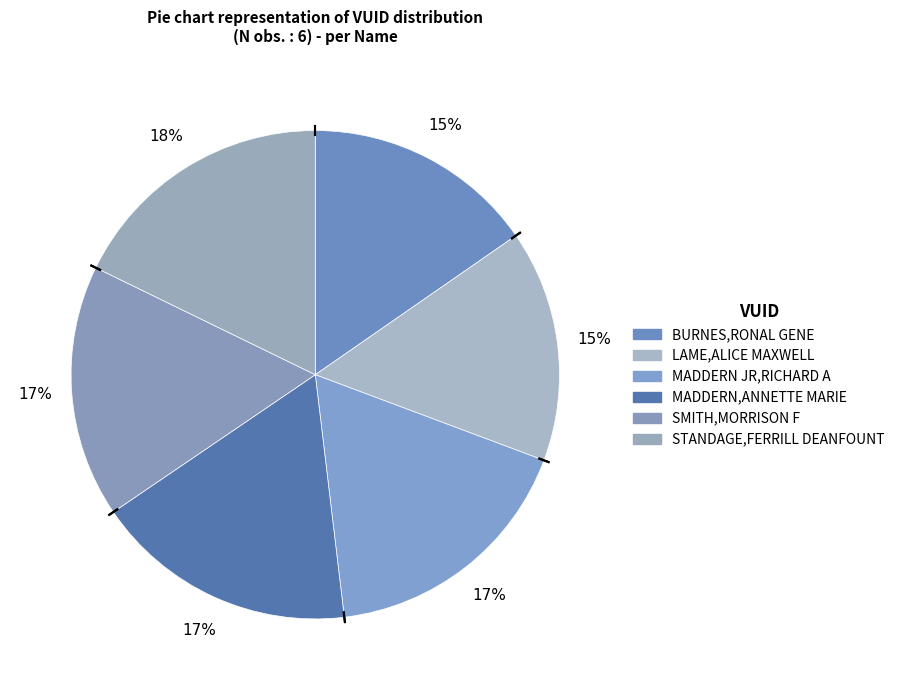

The SMITH,MORRISON F slice represents 23% of the pie. True or false?

False